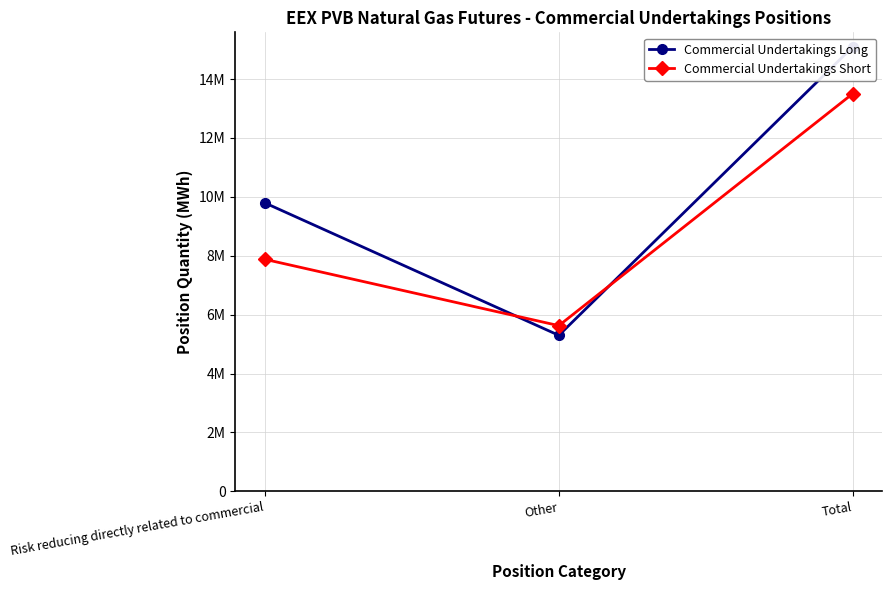

Rank the series by their maximum value, from highest to lowest.

Commercial Undertakings Long, Commercial Undertakings Short